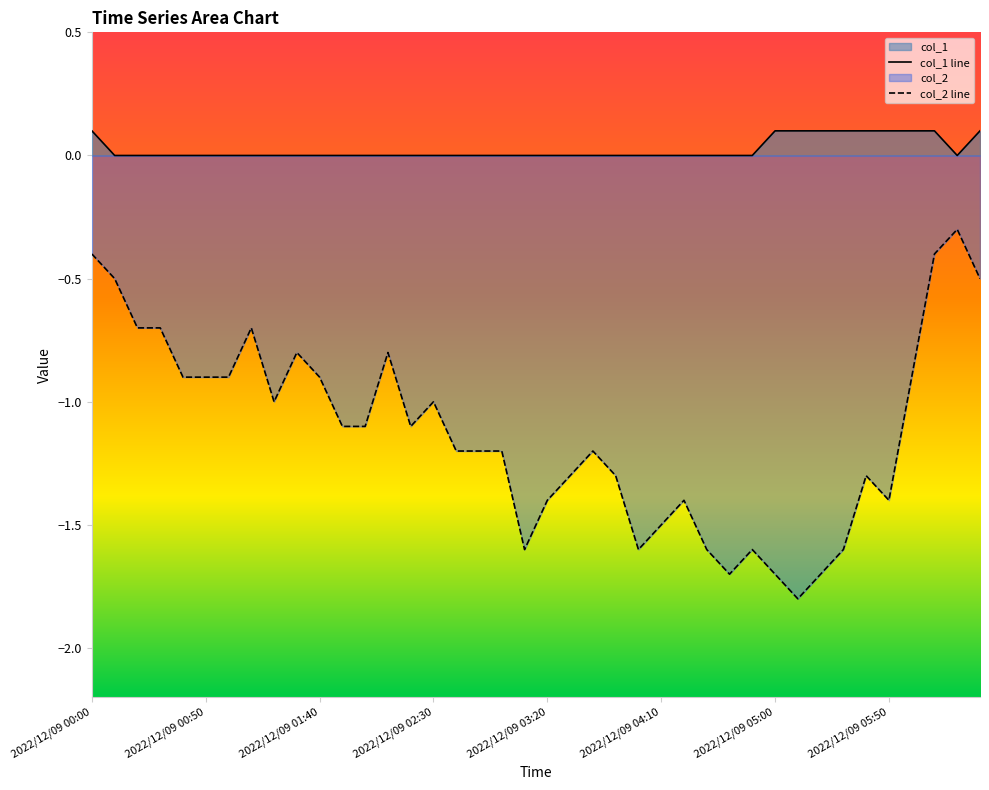

True or false: col_2 line and col_1 line cross at least once.

False